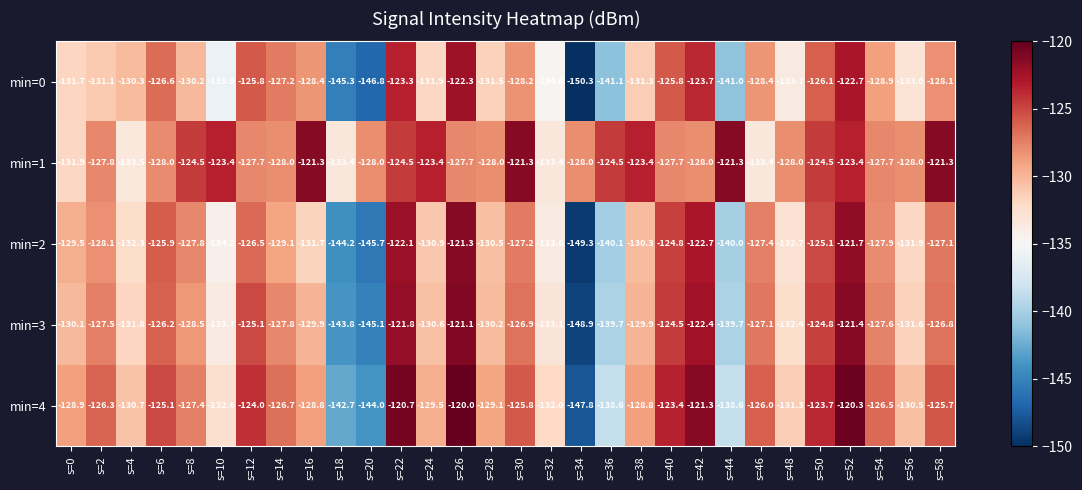

Rank the series at s=54 from lowest to highest value.

min=0, min=2, min=1, min=3, min=4